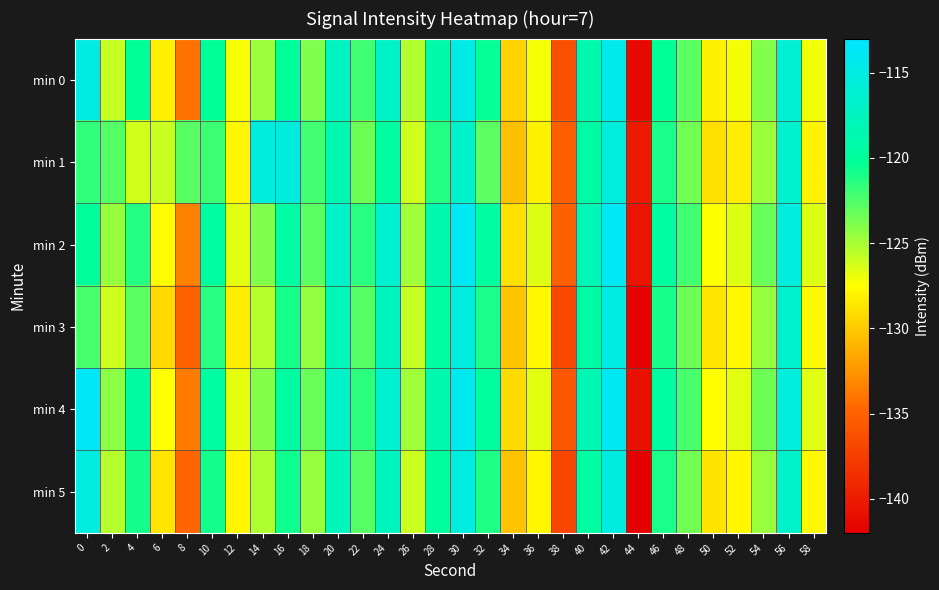

Count the number of data series in this chart.

6